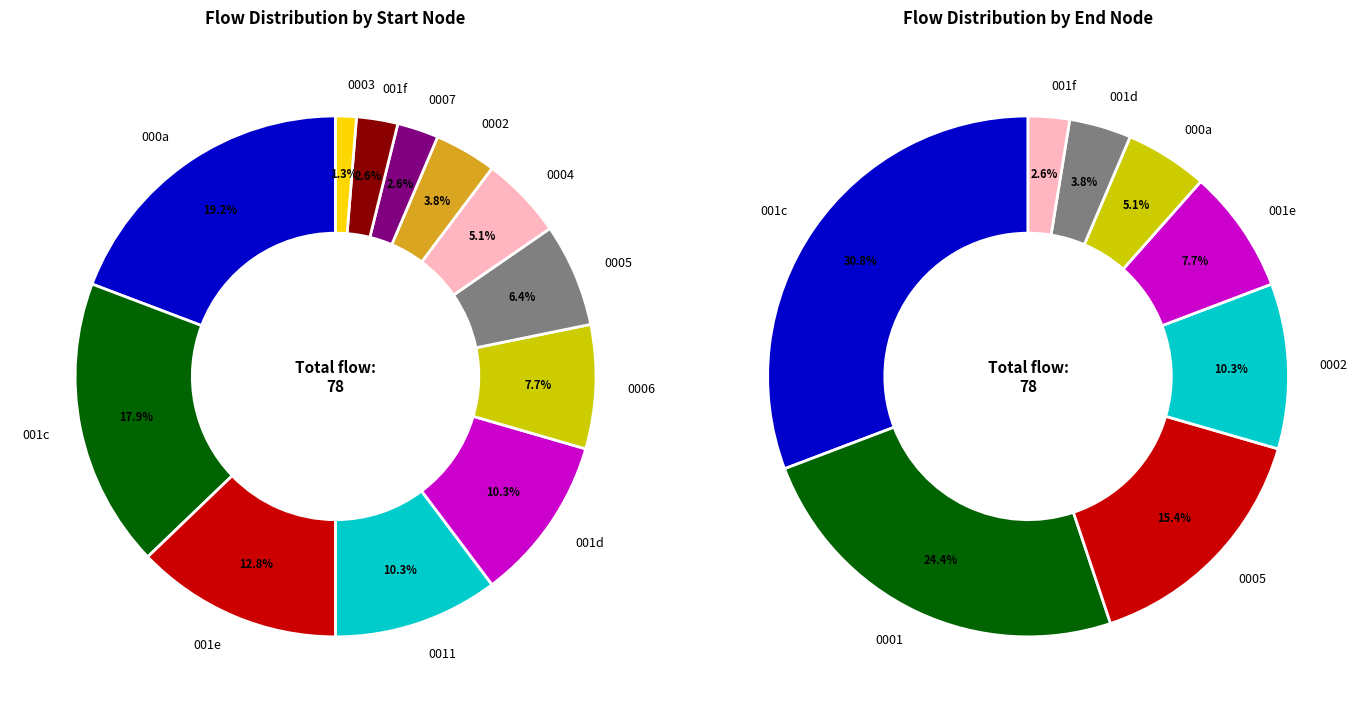

Does any single category account for the majority?

No